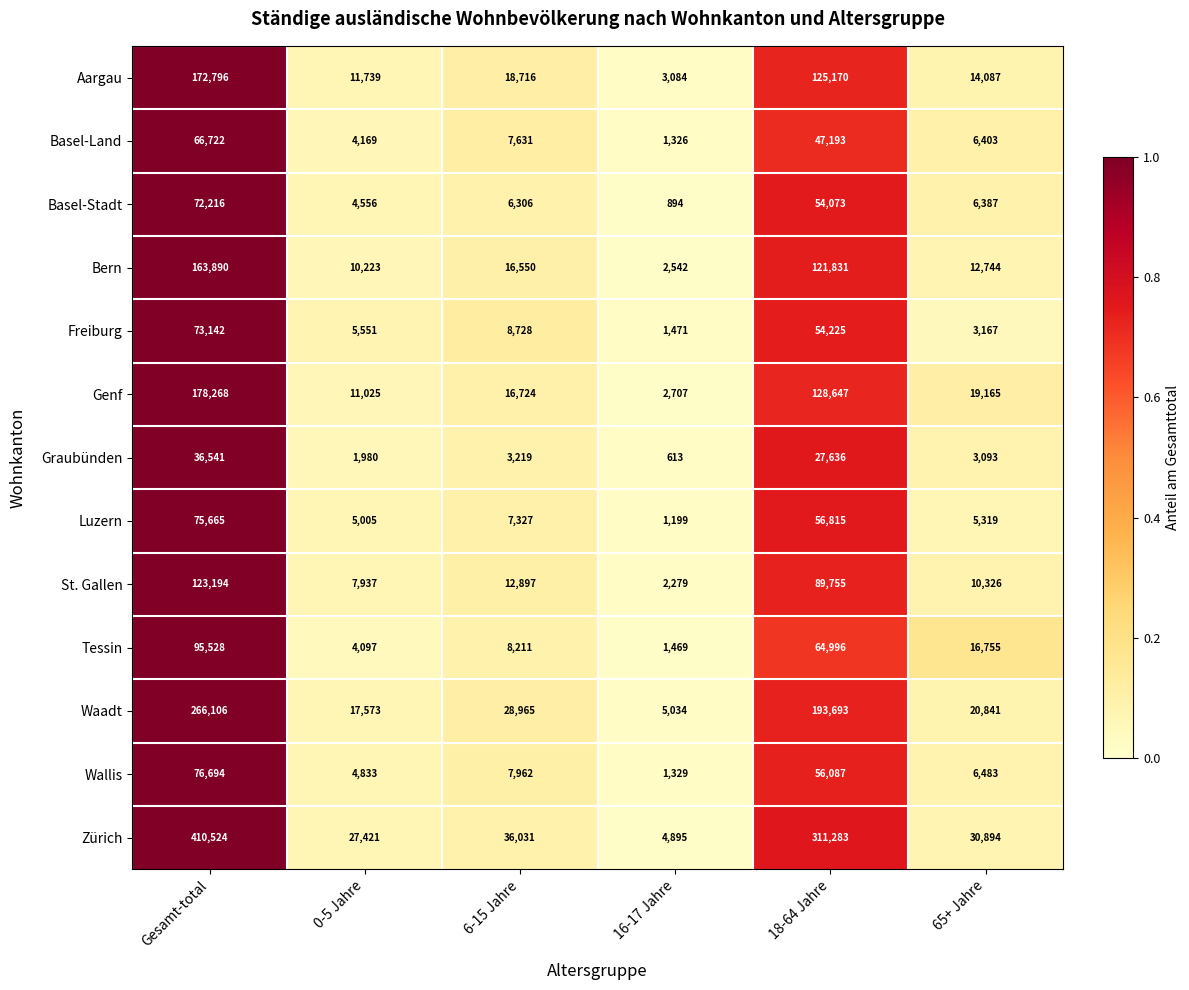

The value of Waadt at 18-64 Jahre is 105178. True or false?

False